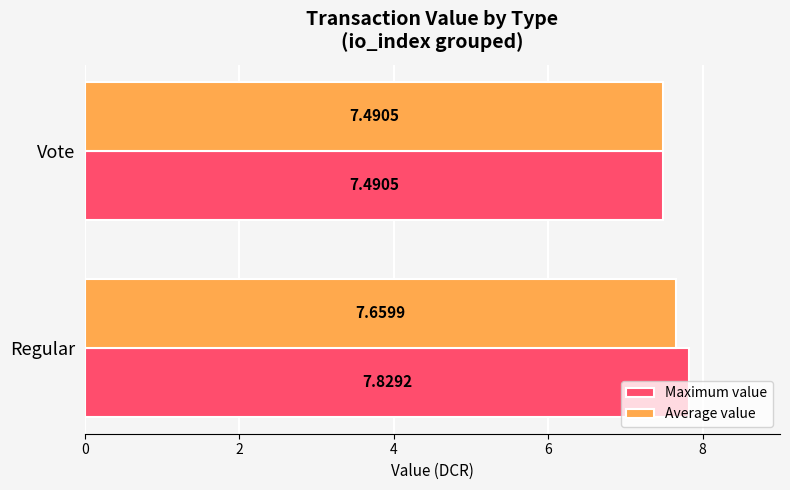

Rank the categories by Average value value from lowest to highest.

Vote, Regular